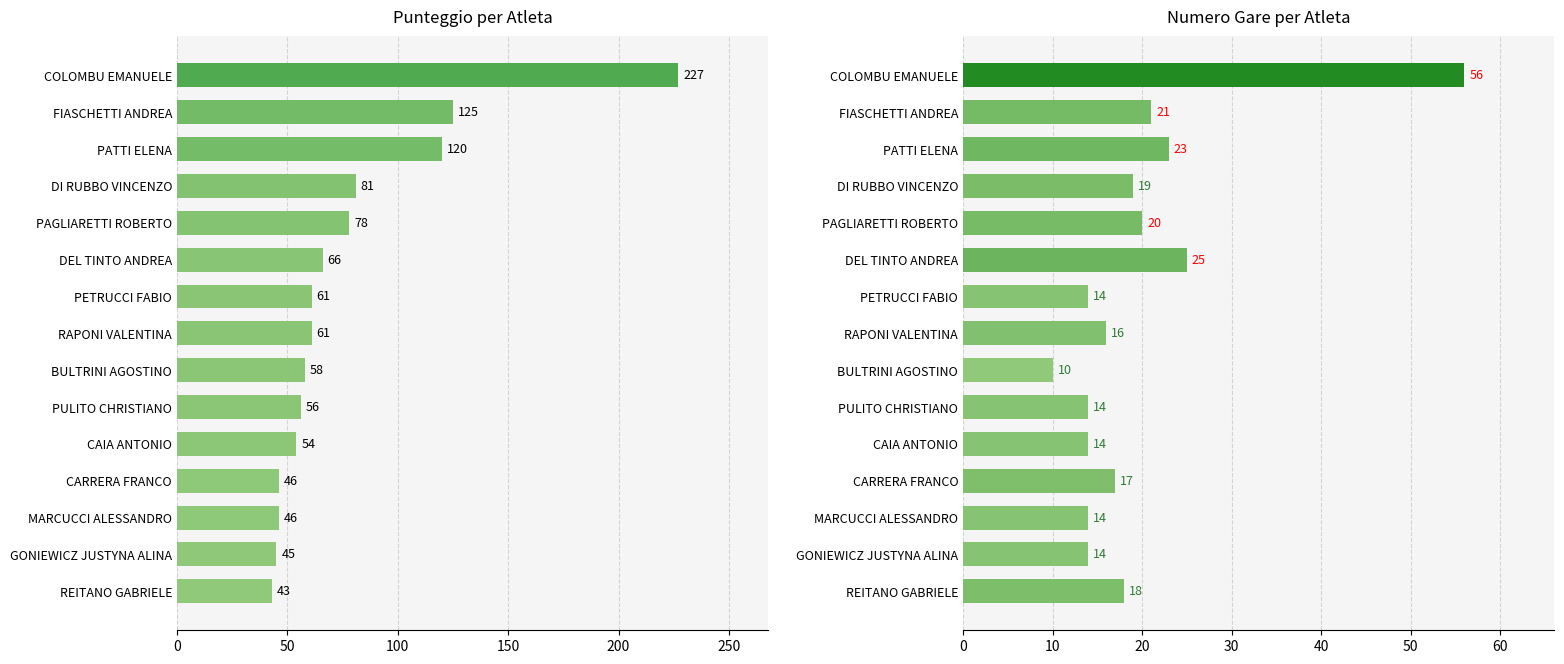

What are all the series names shown in the legend?

PUNTEGGIO, NUMERO GARE